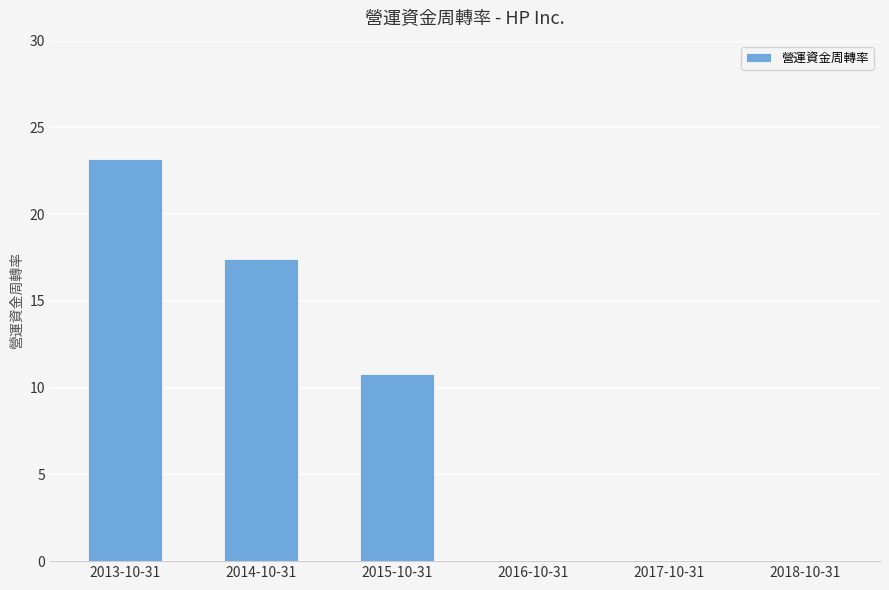

Where does the data first go above 10?

2013-10-31